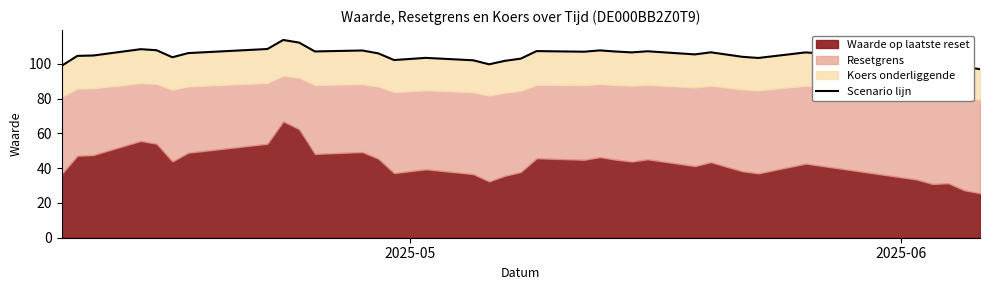

How many data points are less than 105?

17